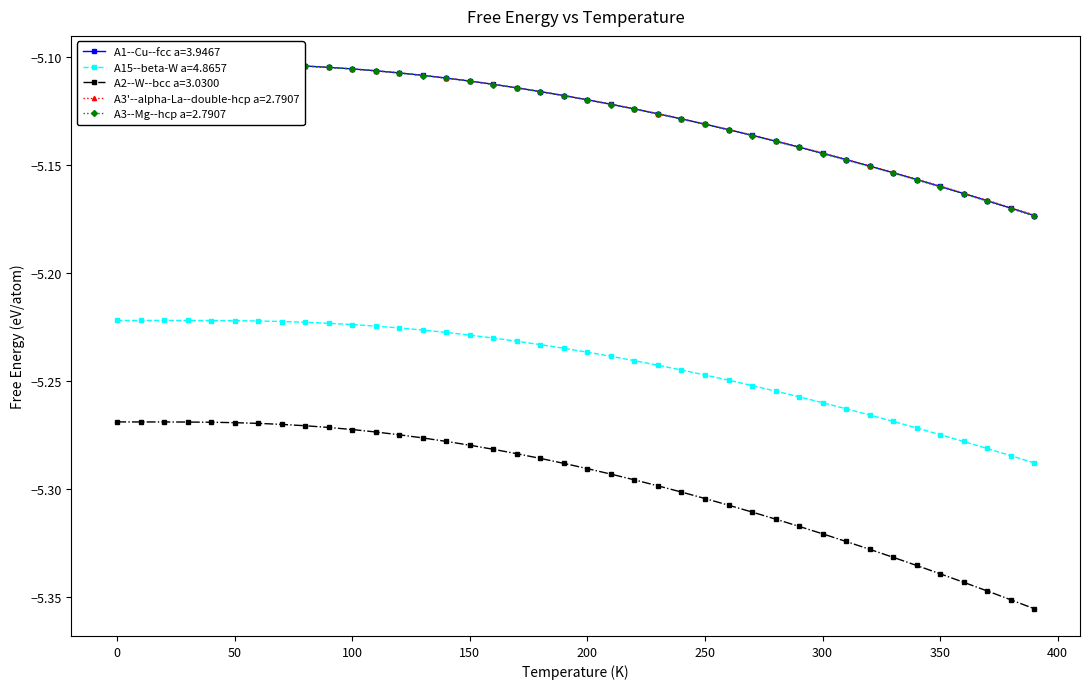

Does the chart have visible grid lines?

No